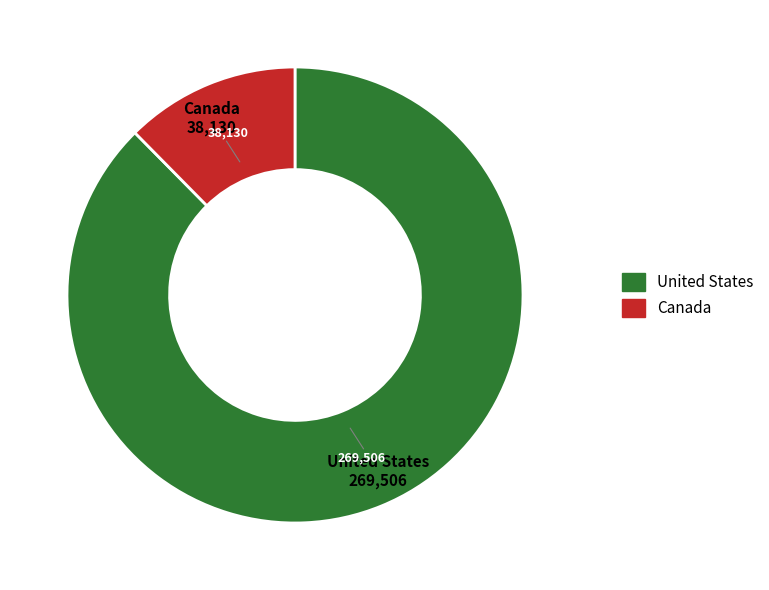

Which category has the smallest portion of the pie?

Canada